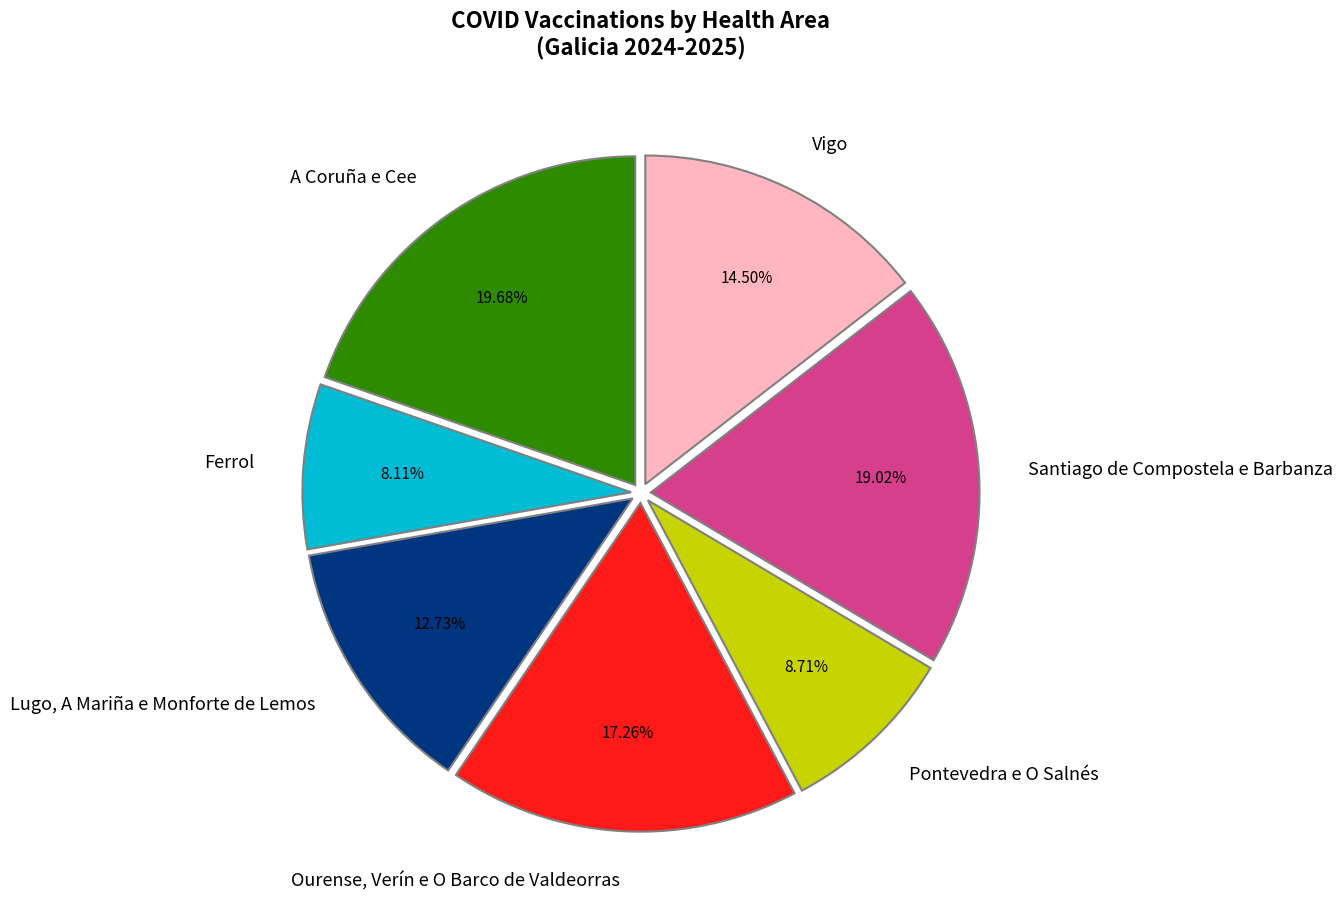

Rank the categories by value from lowest to highest.

Ferrol, Pontevedra e O Salnés, Lugo, A Mariña e Monforte de Lemos, Vigo, Ourense, Verín e O Barco de Valdeorras, Santiago de Compostela e Barbanza, A Coruña e Cee